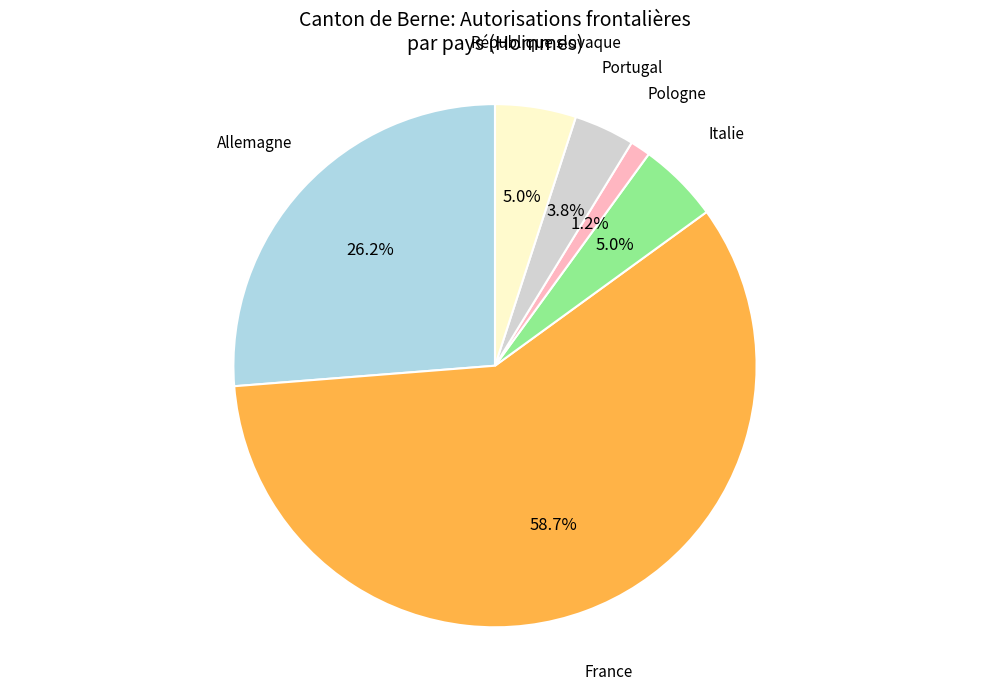

Is there any slice that represents more than half of the pie?

Yes